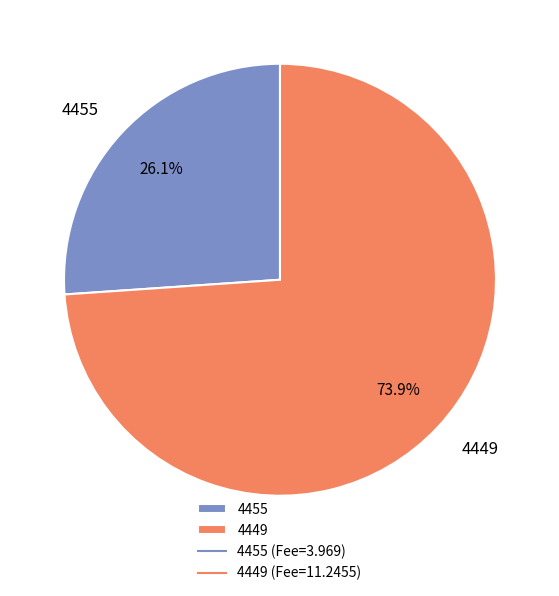

The 4449 slice represents 69% of the pie. True or false?

False